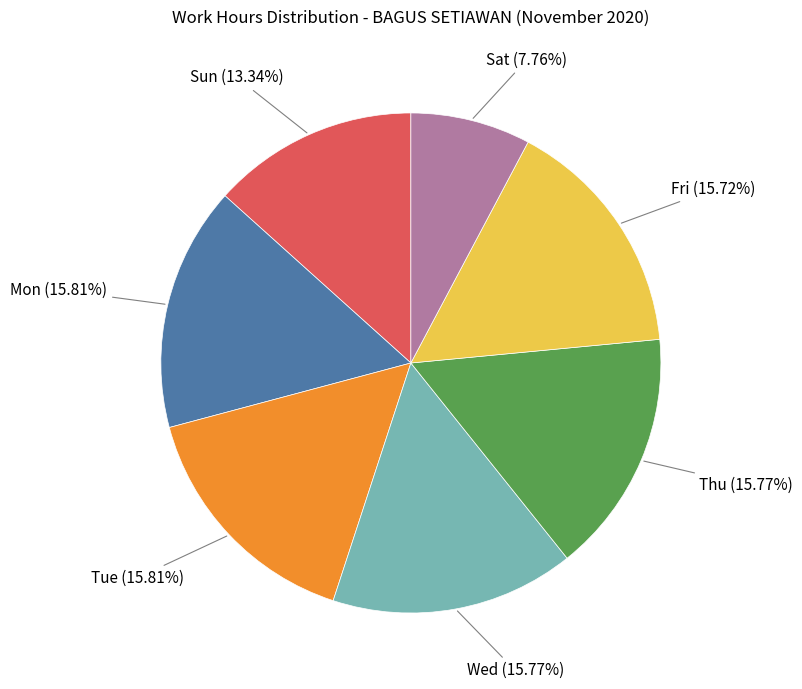

Is the sum of Thu and Tue greater than half?

No